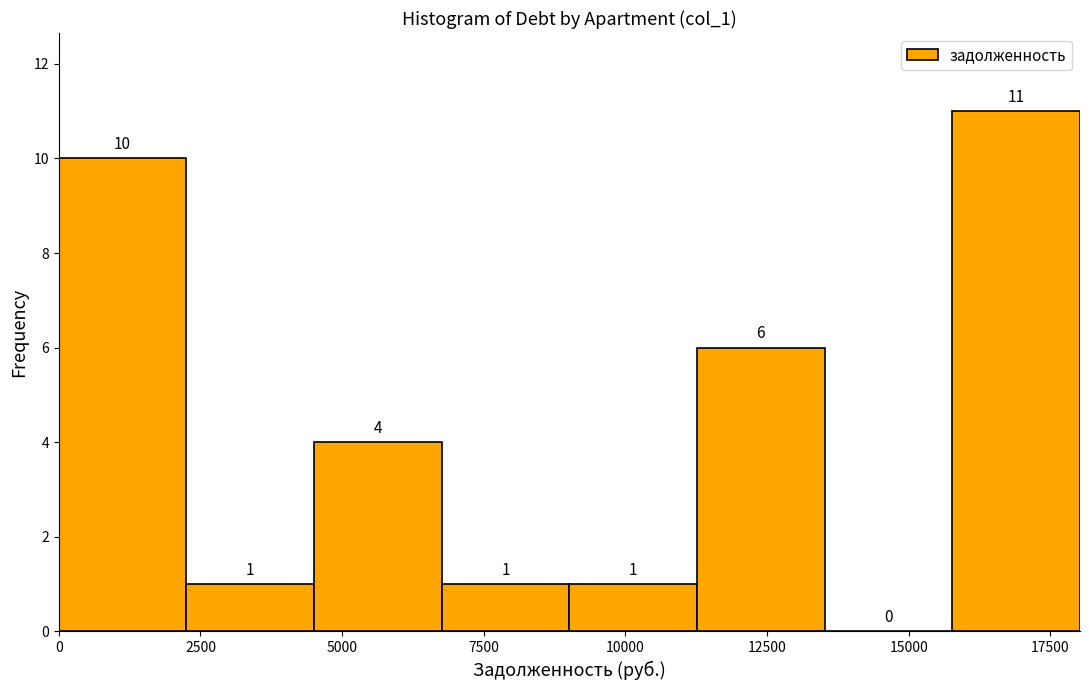

Which range on the x-axis has the tallest bar?

16000 to 18000